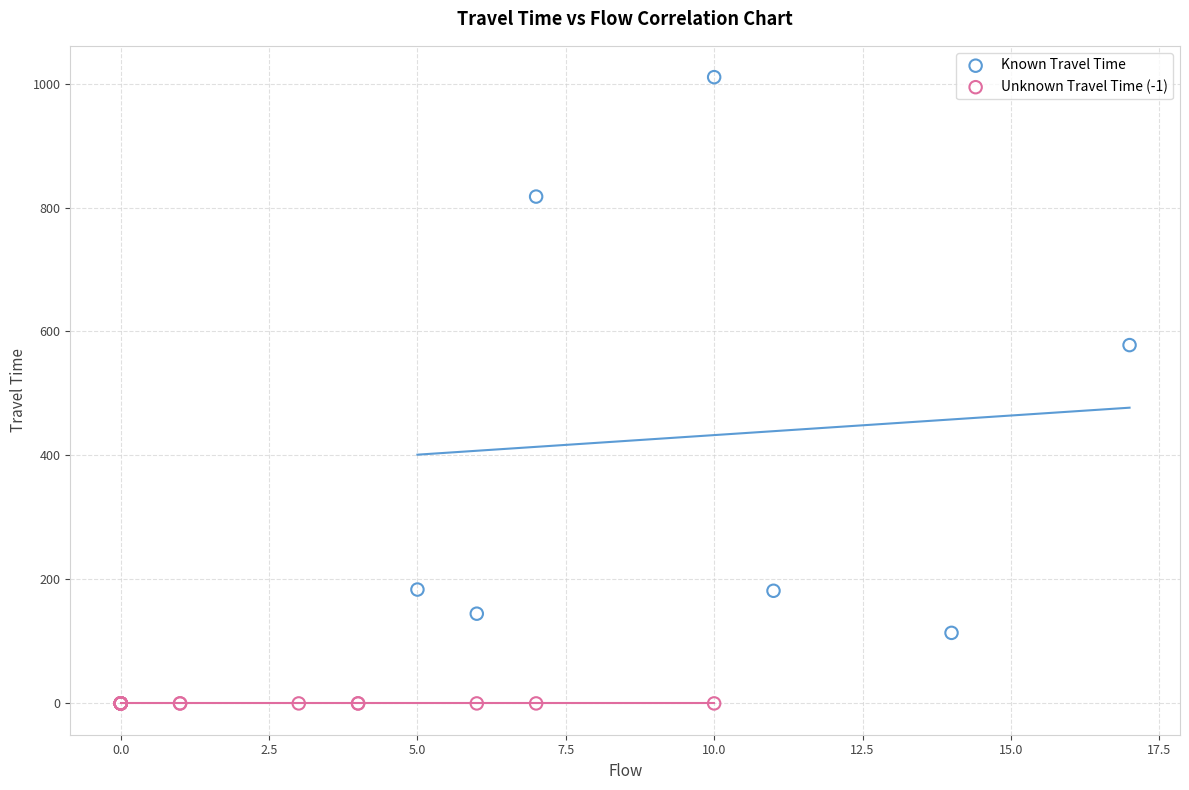

Which series reaches the maximum Y coordinate?

Known Travel Time